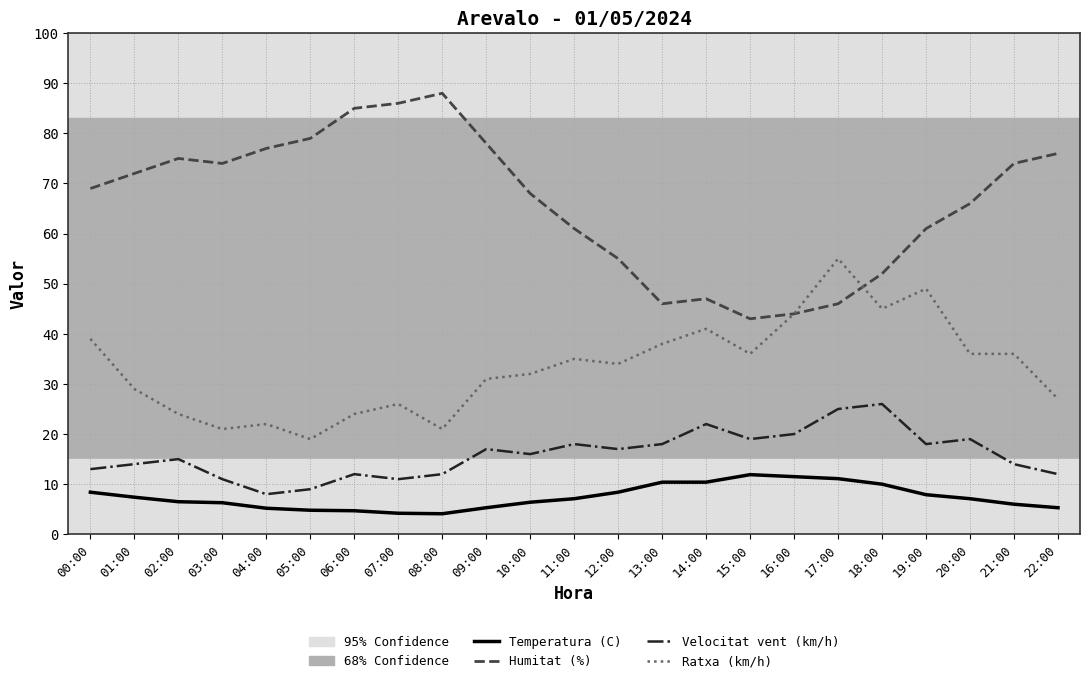

At how many categories does at least one series exceed 59?

16